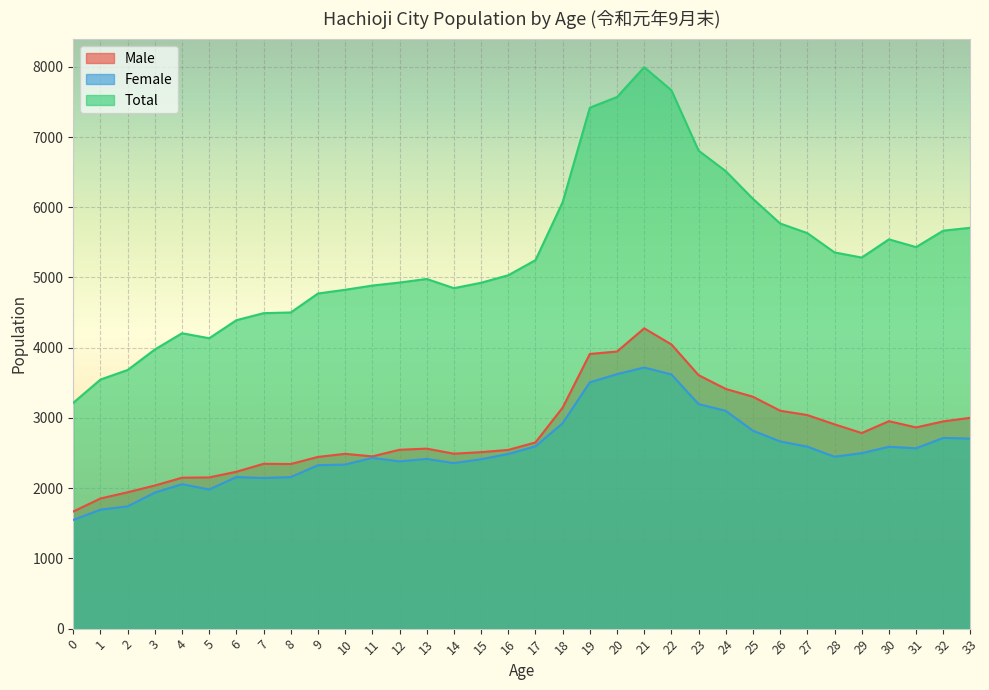

What is the sum of the Total values at 0 and 22?

10882